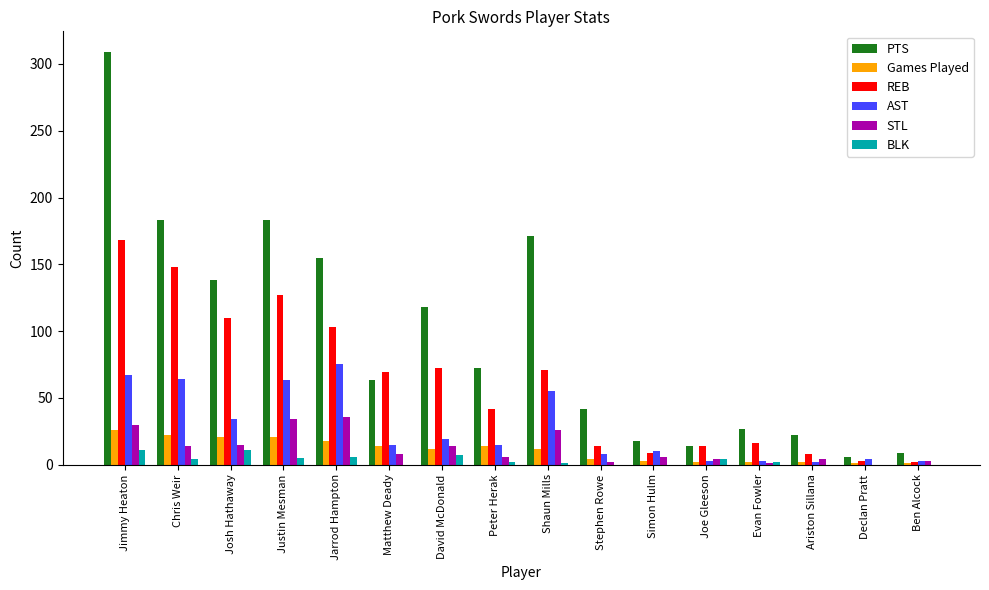

The value of STL at Justin Mesman is 34. True or false?

True